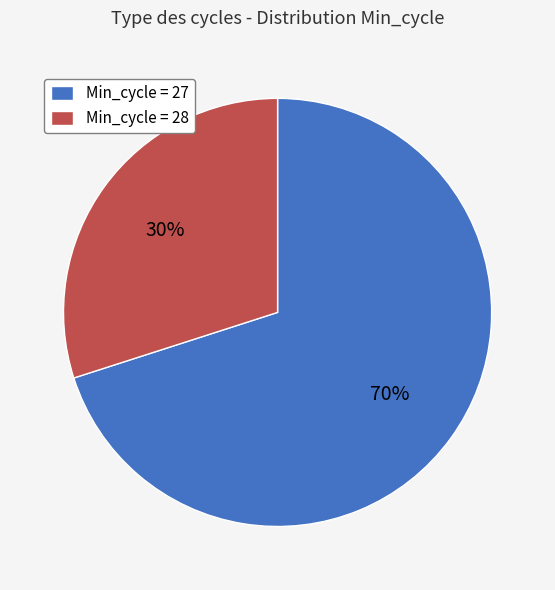

Combined, do Min_cycle = 27 and Min_cycle = 28 account for over 50%?

Yes